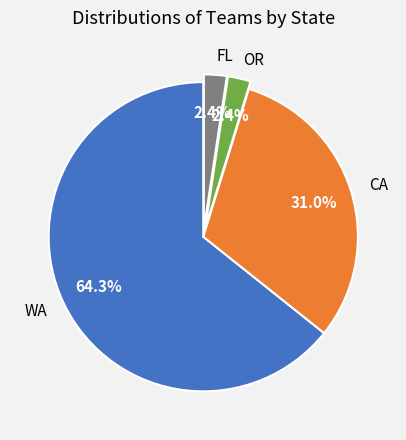

How many segments does this pie chart have?

4